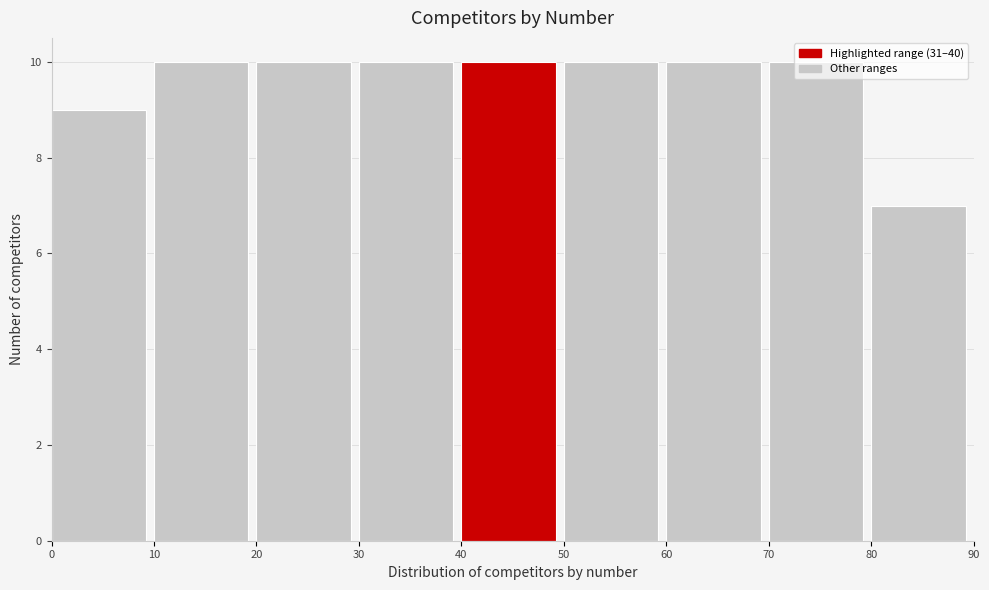

Reading left to right, list every bar in this chart as the range it spans on the x-axis followed by its height. The values are not printed on the chart, so give them approximately, as read against the axis.

0 to 10: 9
10 to 20: 10
20 to 30: 10
30 to 40: 10
40 to 50: 10
50 to 60: 10
60 to 70: 10
70 to 80: 10
80 to 90: 7